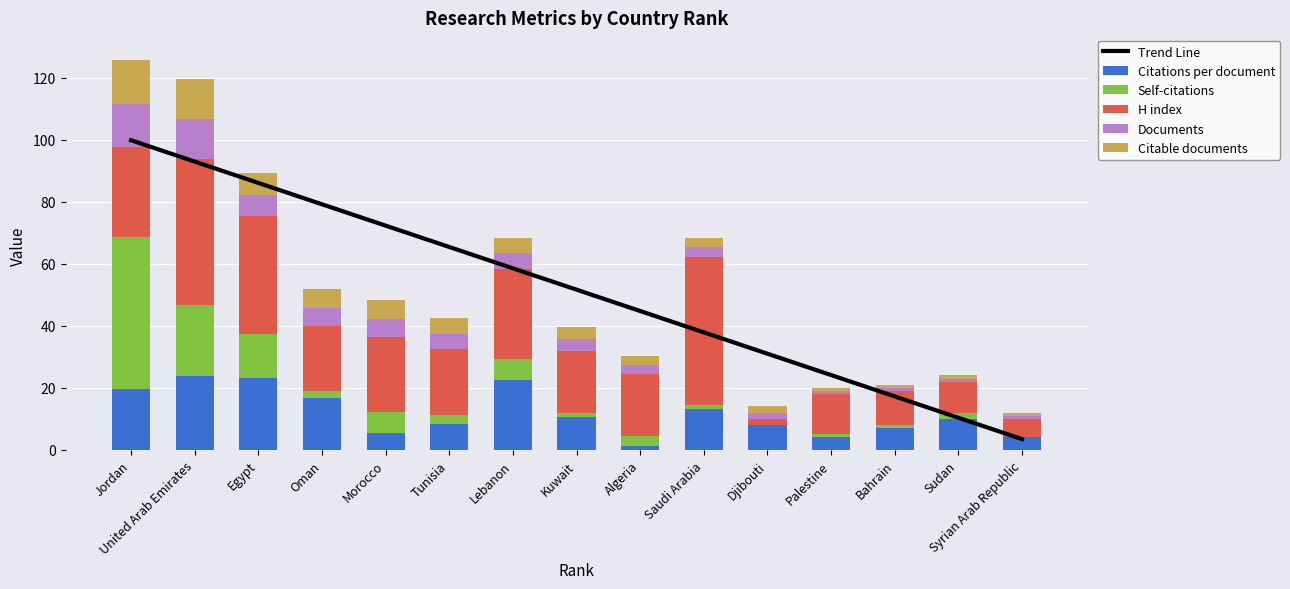

How many values in the H index series are below 21?

7